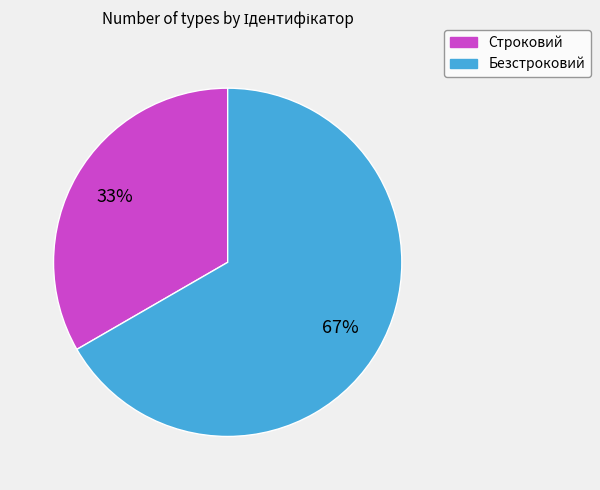

What percentage is the Безстроковий slice, to the nearest percent?

67%